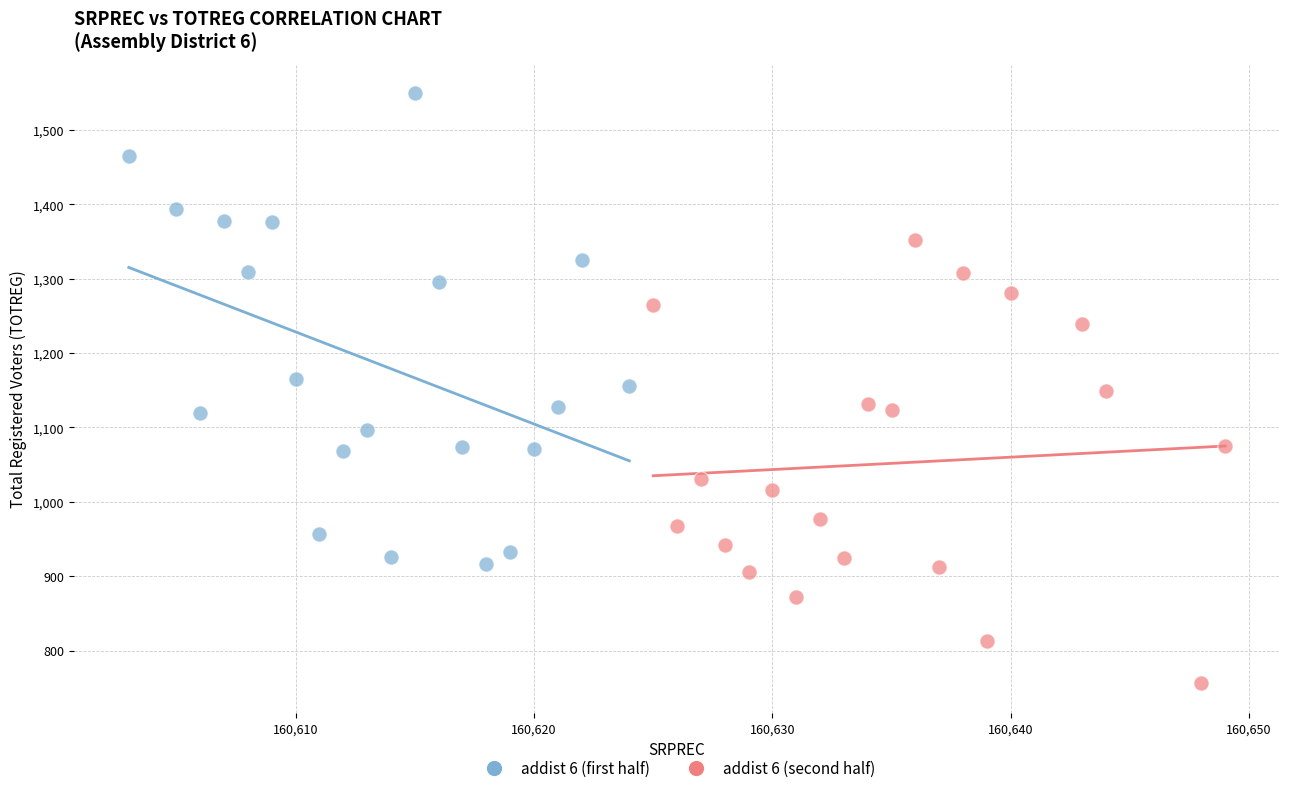

Which series has the widest spread of Y values?

addist 6 (first half)